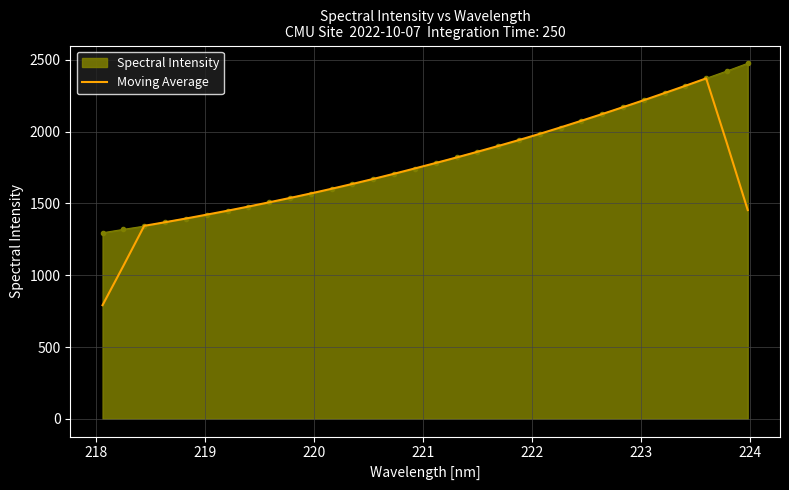

Which series has the widest spread of values?

Moving Average